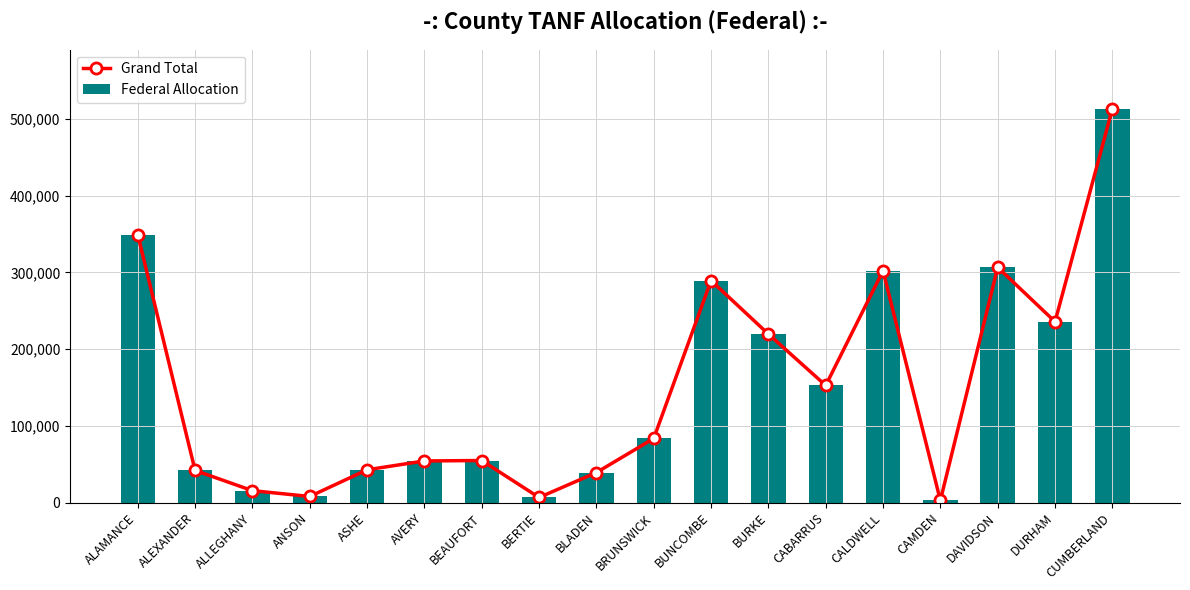

How many data points in Grand Total are less than 83516?

9